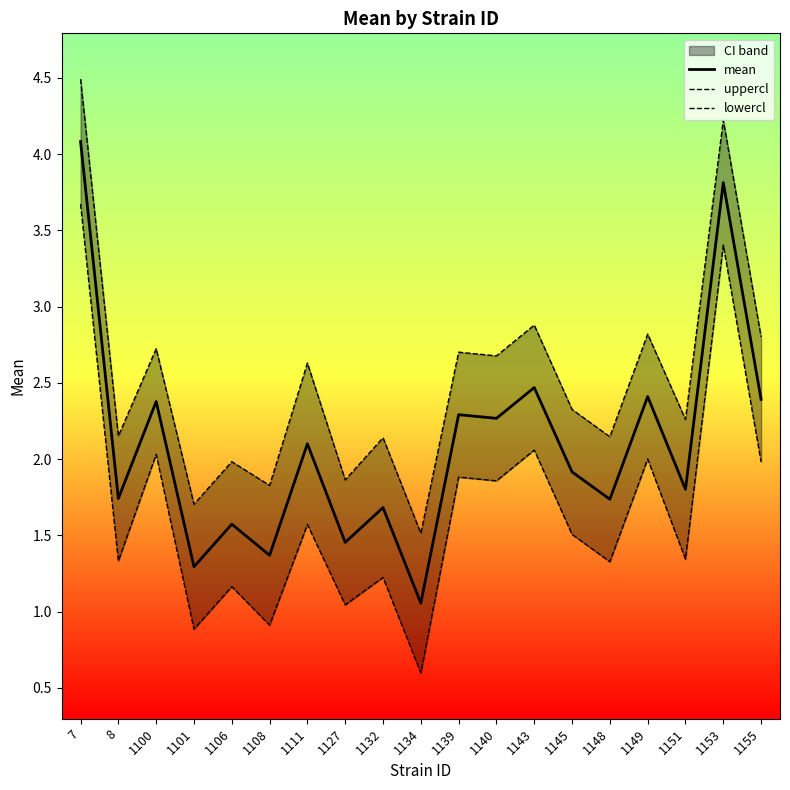

How many interior local valleys does the lowercl series have?

8